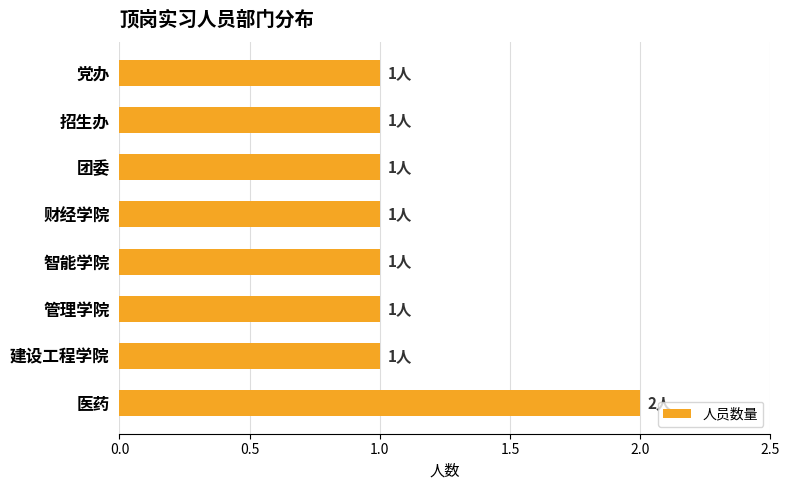

At which category does the chart reach its peak across all series?

医药